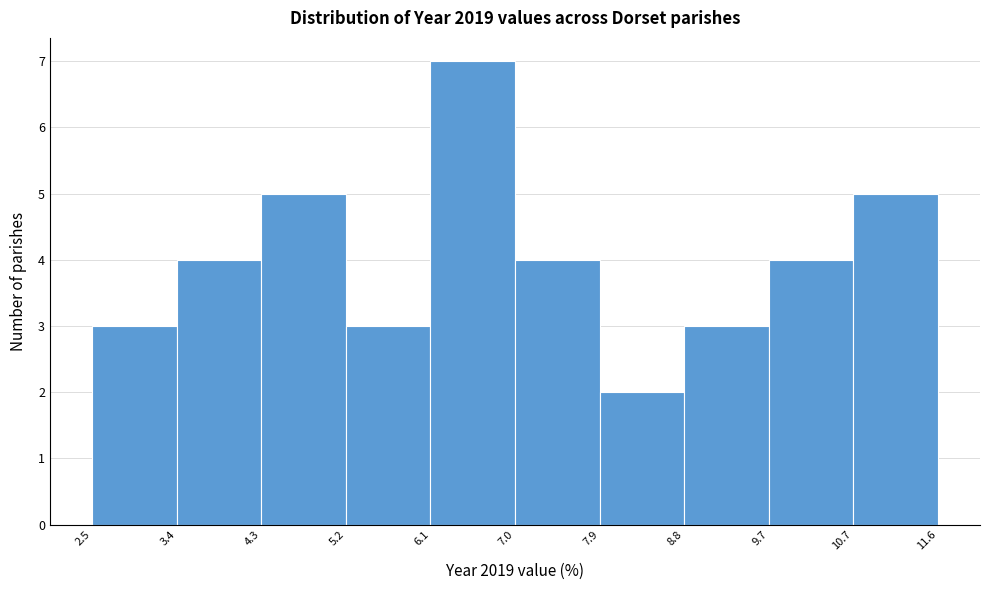

Which range on the x-axis has the tallest bar?

6.1 to 7.0